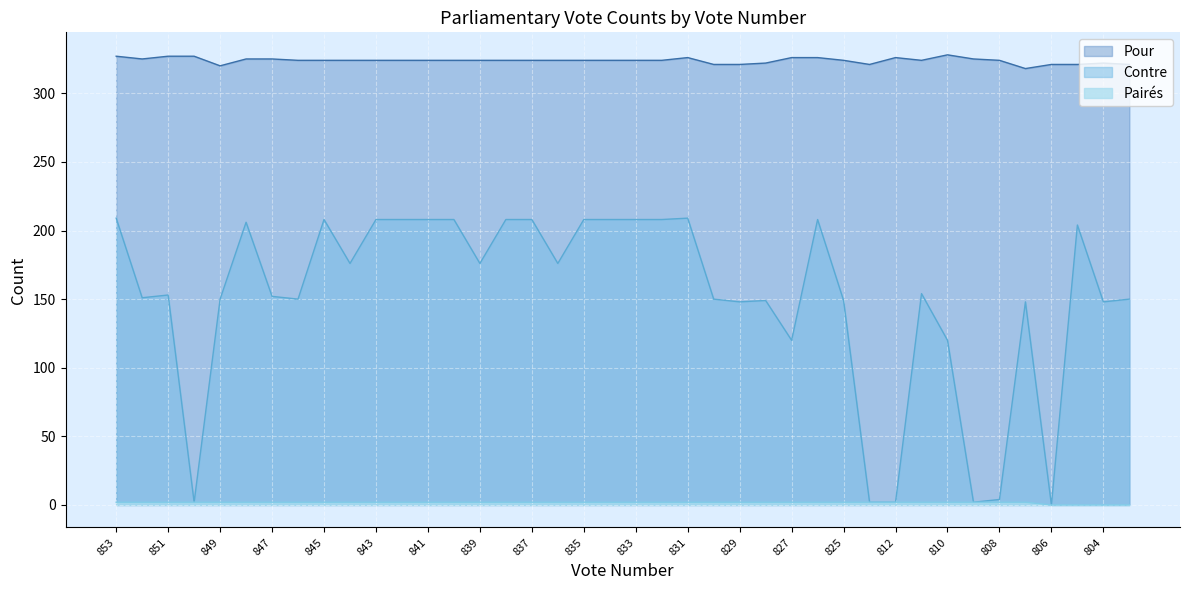

Rank the series by their average value, from lowest to highest.

Pairés, Contre, Pour